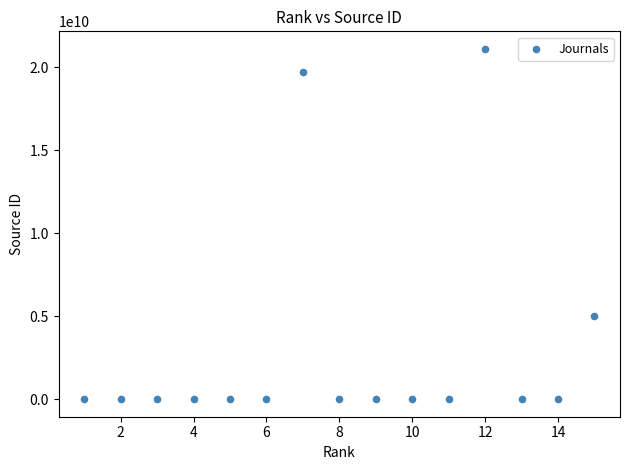

What Y value in the scatter plot is closest to 10550137672?

5000159202